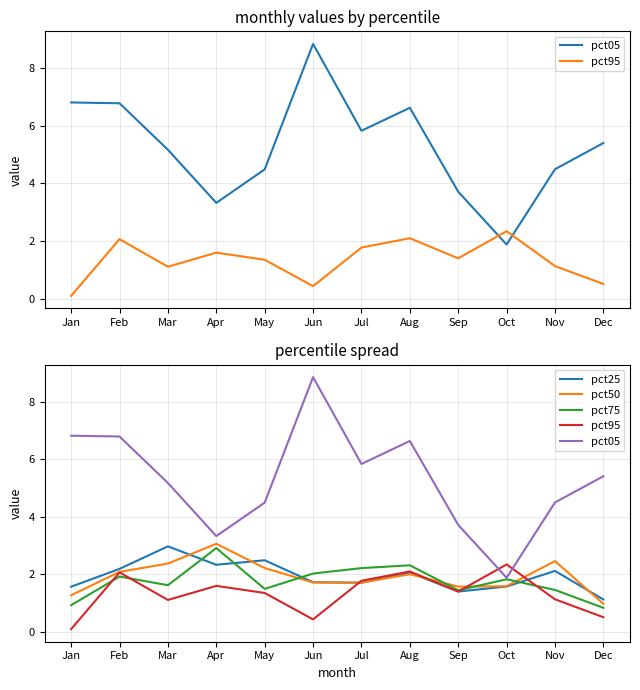

What is the difference between the highest and lowest values at Apr?

1.7